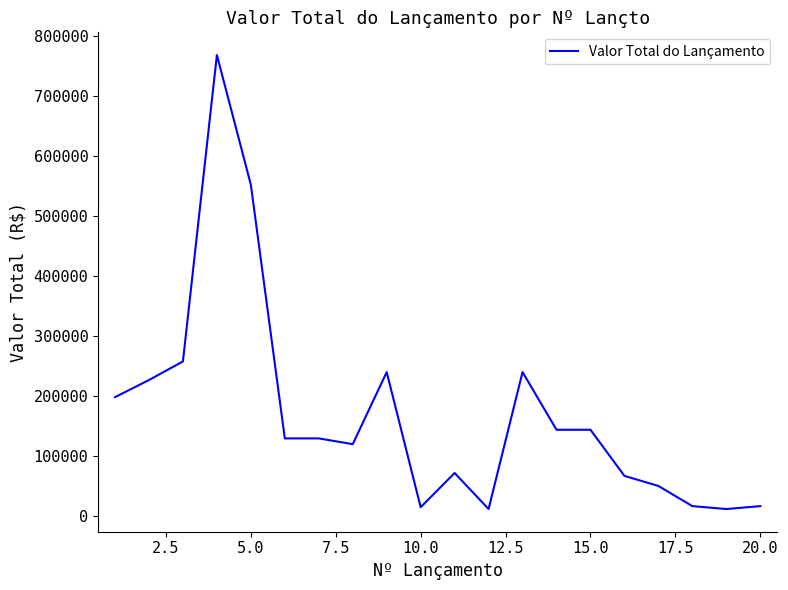

What is the difference between the maximum and minimum values?

756000.0